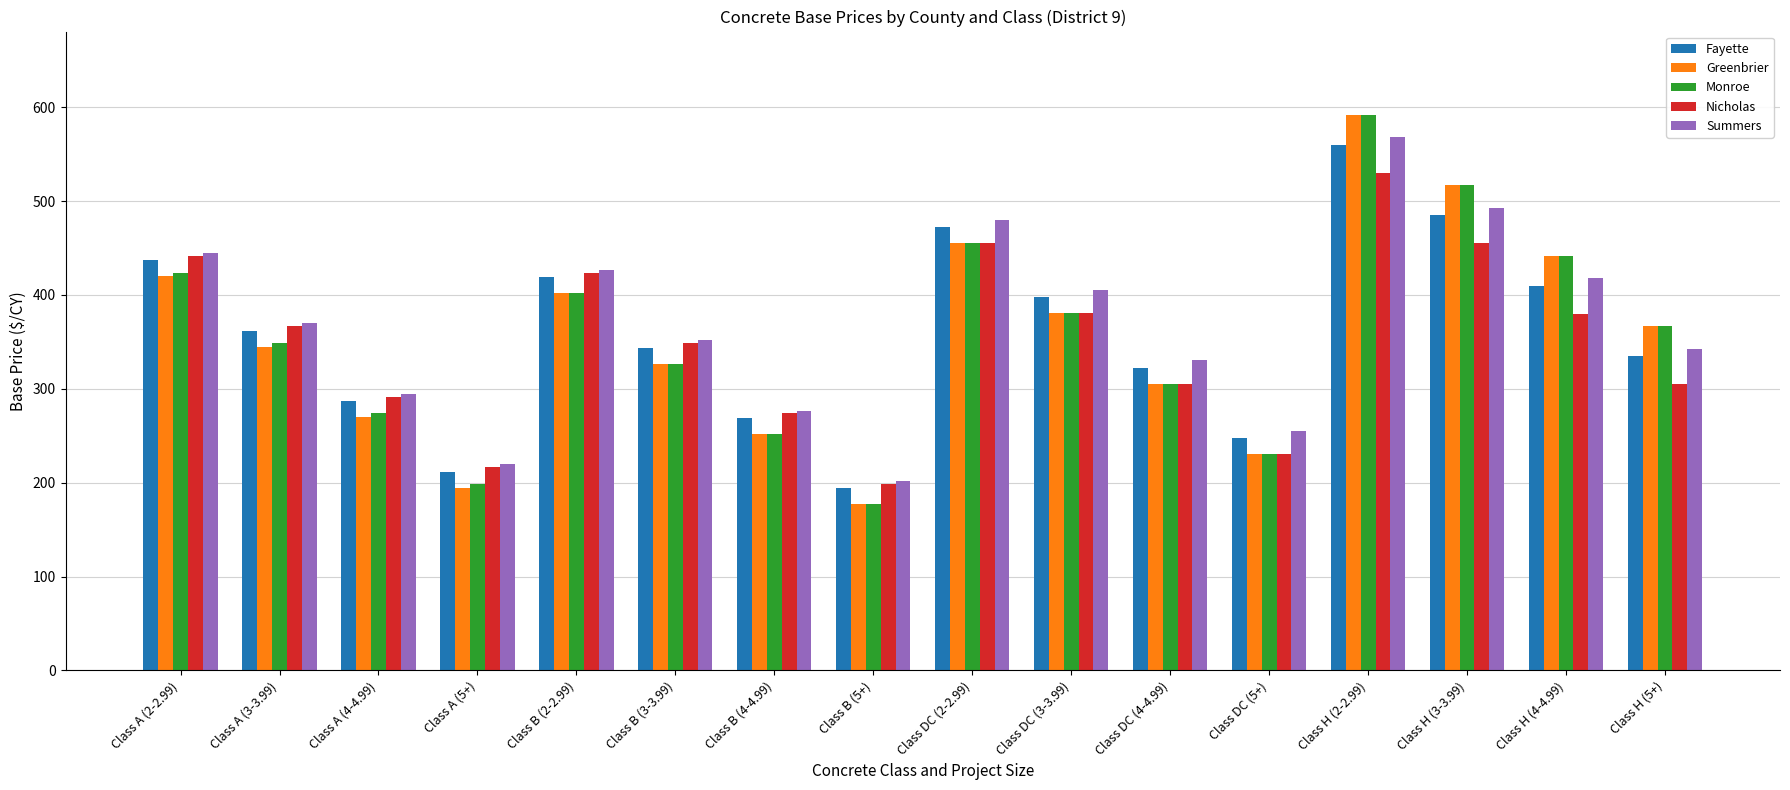

What is the difference between the highest and lowest values at Class H (2-2.99)?

62.0